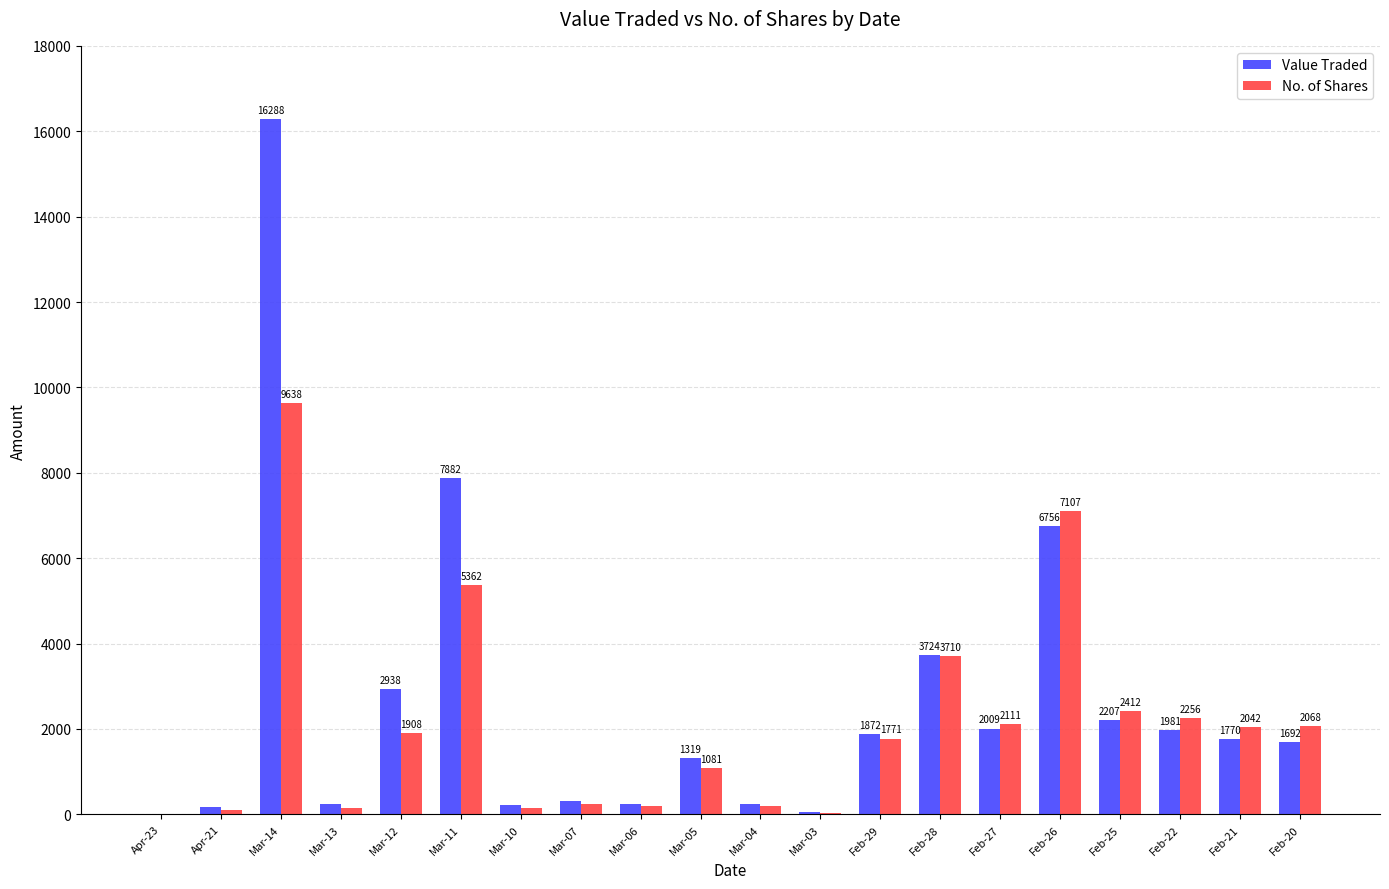

Reading left to right, transcribe all the data shown in this chart.

Value Traded: Apr-23=8	Apr-21=161	Mar-14=16288	Mar-13=243	Mar-12=2938	Mar-11=7882	Mar-10=211	Mar-07=311	Mar-06=243	Mar-05=1319	Mar-04=234	Mar-03=48	Feb-29=1872	Feb-28=3724	Feb-27=2009	Feb-26=6756	Feb-25=2207	Feb-22=1981	Feb-21=1770	Feb-20=1692
No. of Shares: Apr-23=5	Apr-21=100	Mar-14=9638	Mar-13=151	Mar-12=1908	Mar-11=5362	Mar-10=151	Mar-07=232	Mar-06=190	Mar-05=1081	Mar-04=200	Mar-03=43	Feb-29=1771	Feb-28=3710	Feb-27=2111	Feb-26=7107	Feb-25=2412	Feb-22=2256	Feb-21=2042	Feb-20=2068